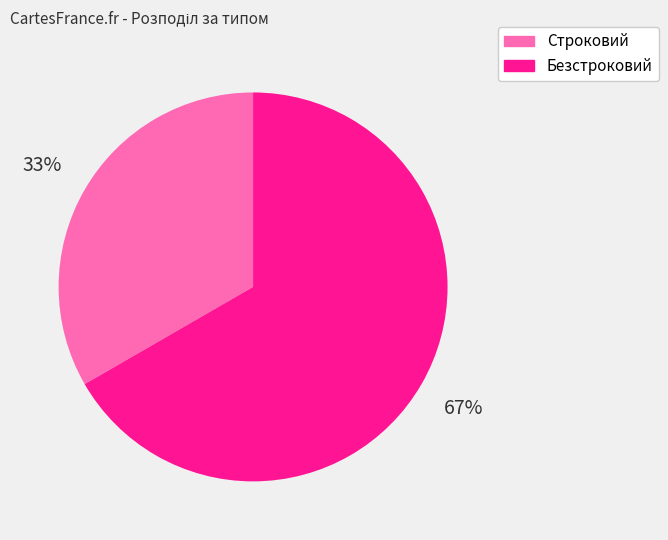

Count the number of slices in the pie.

2